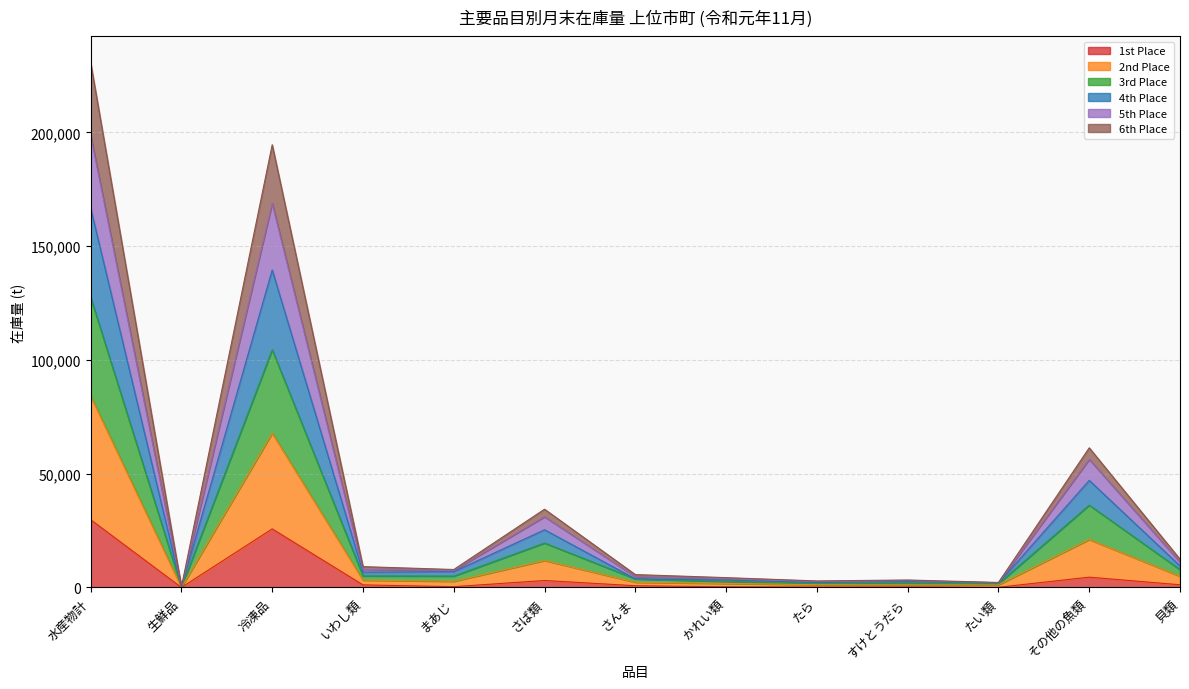

How many categories are shown in the chart?

13